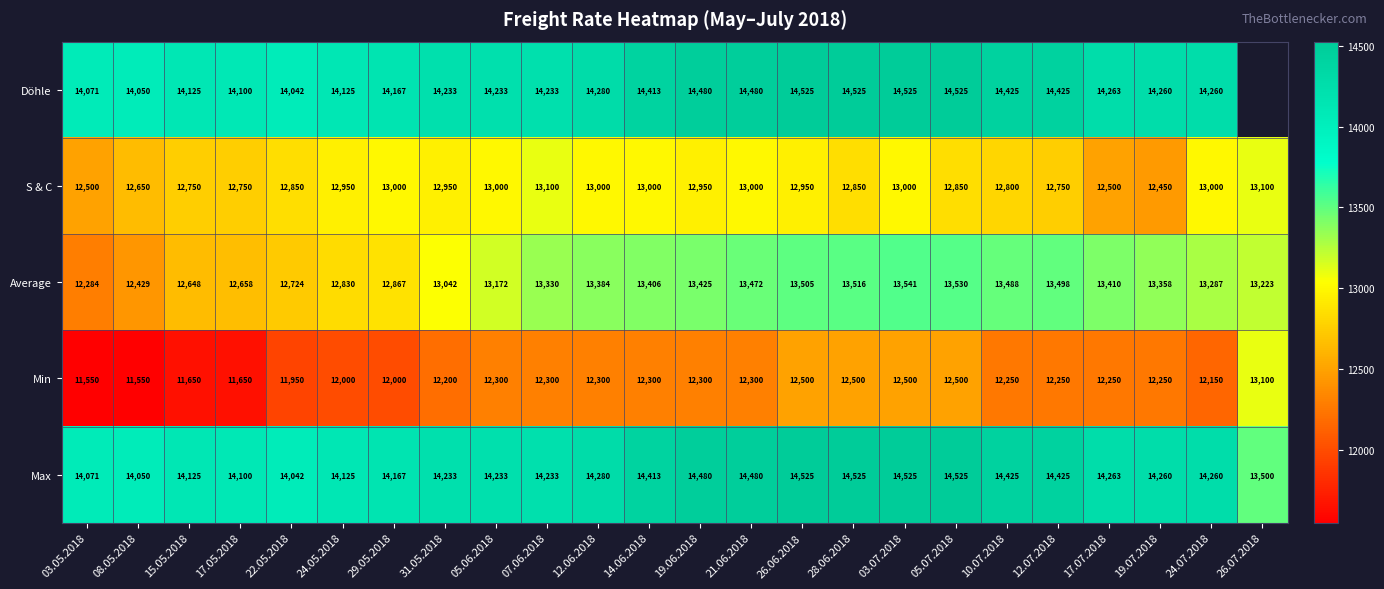

Which category has the highest value in the Min series?

26.07.2018